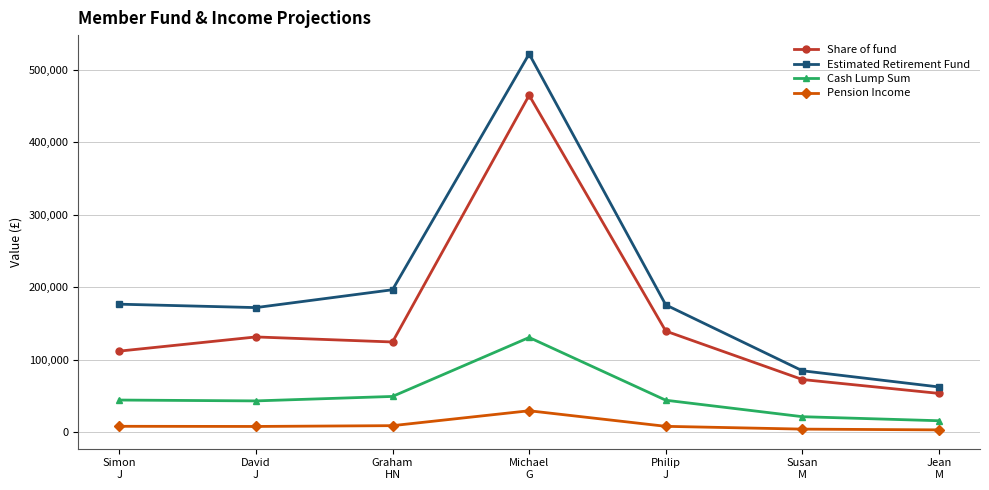

Count the number of data series in this chart.

4